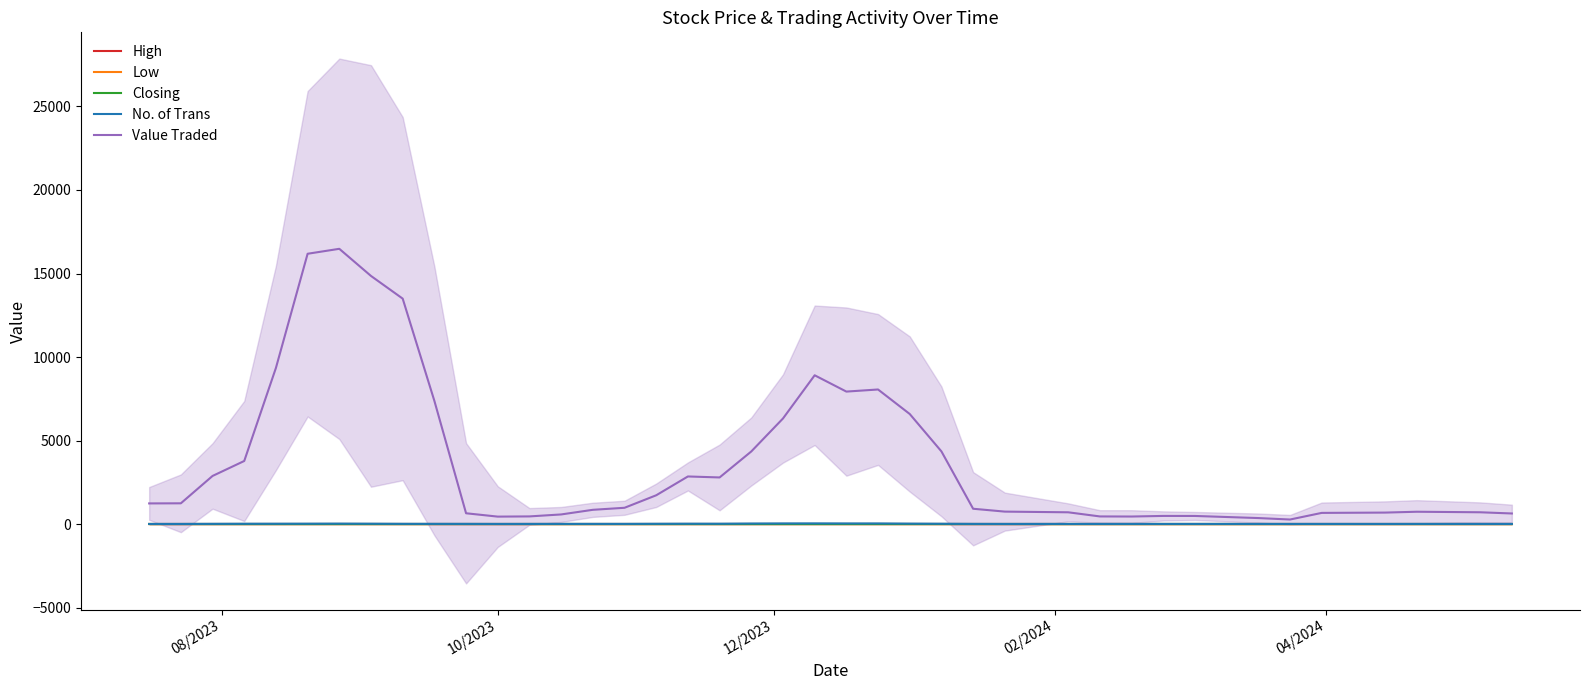

How many categories are shown in the chart?

40